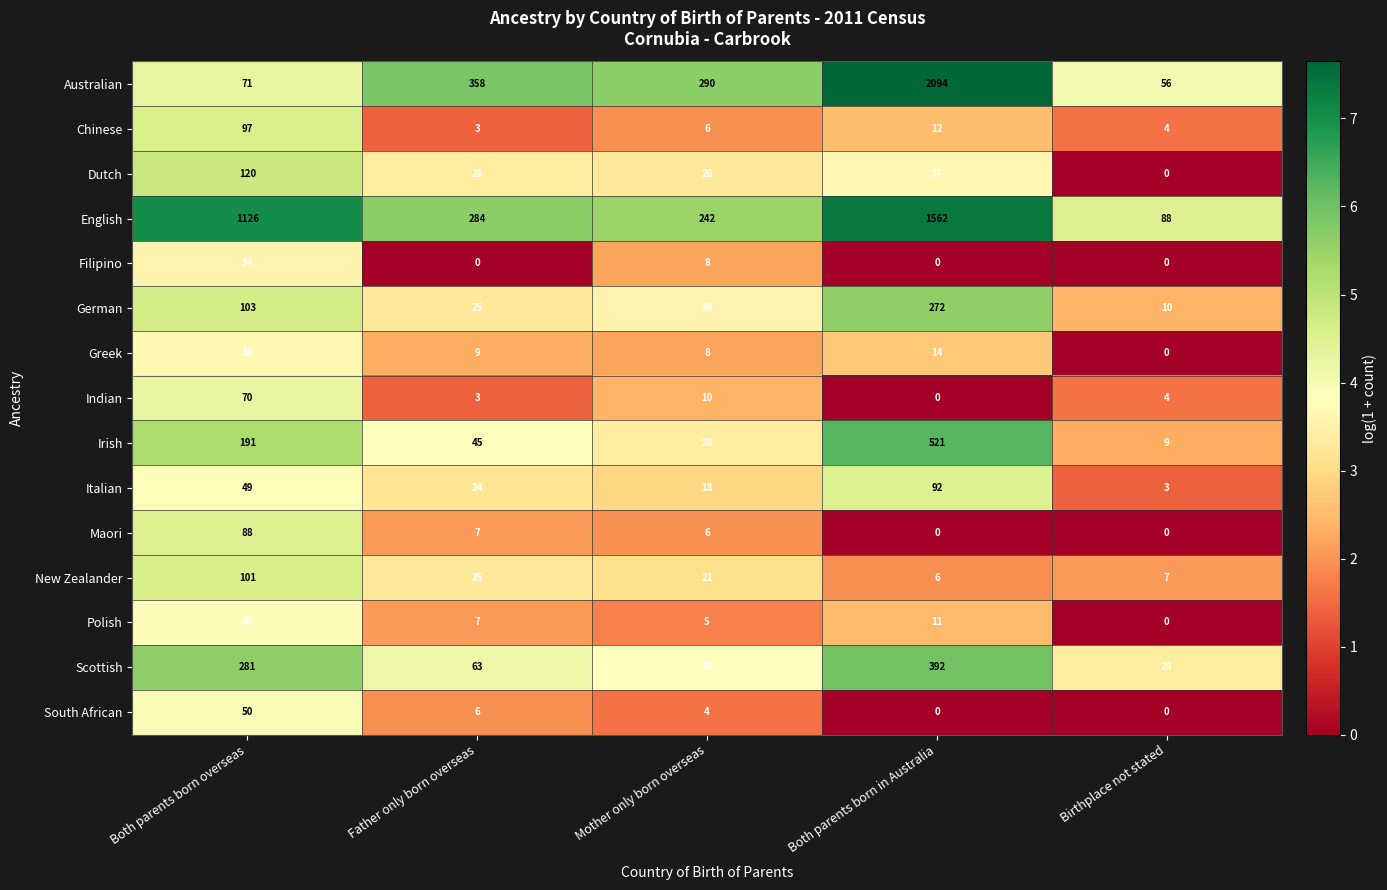

At how many categories does at least one series exceed 235?

4